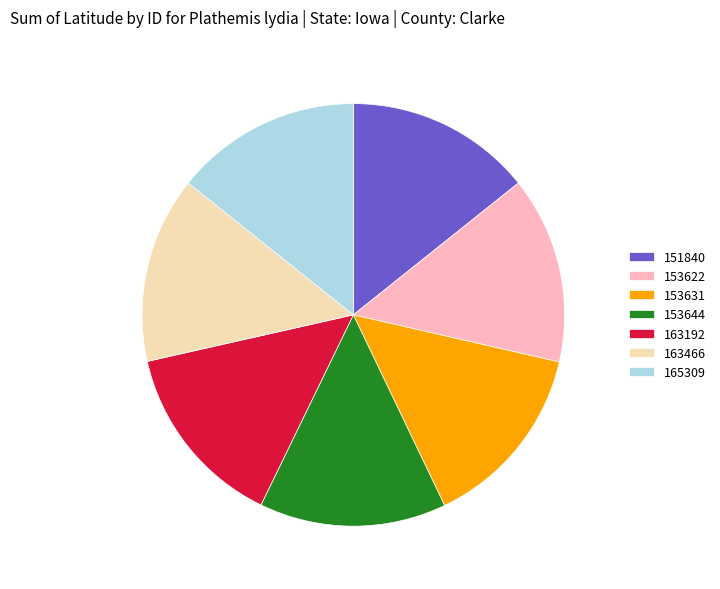

Is the sum of 165309 and 151840 greater than half?

No